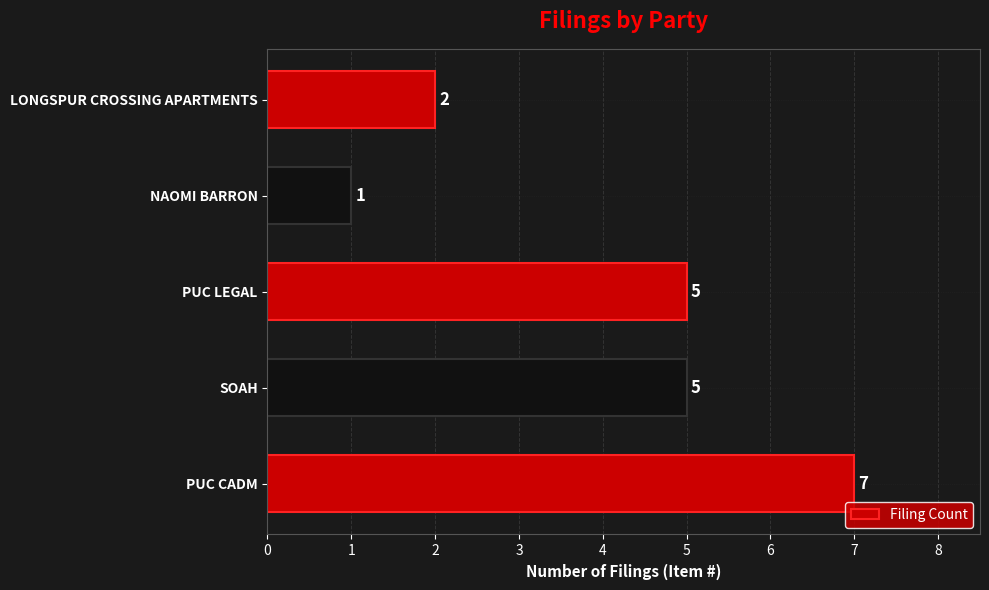

What is the minimum value shown in the chart?

1